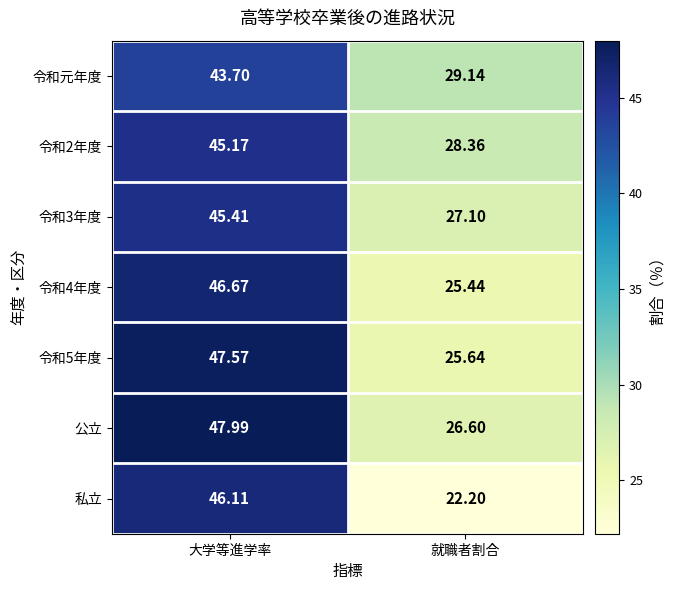

At which category is the sum across all series the highest?

大学等進学率